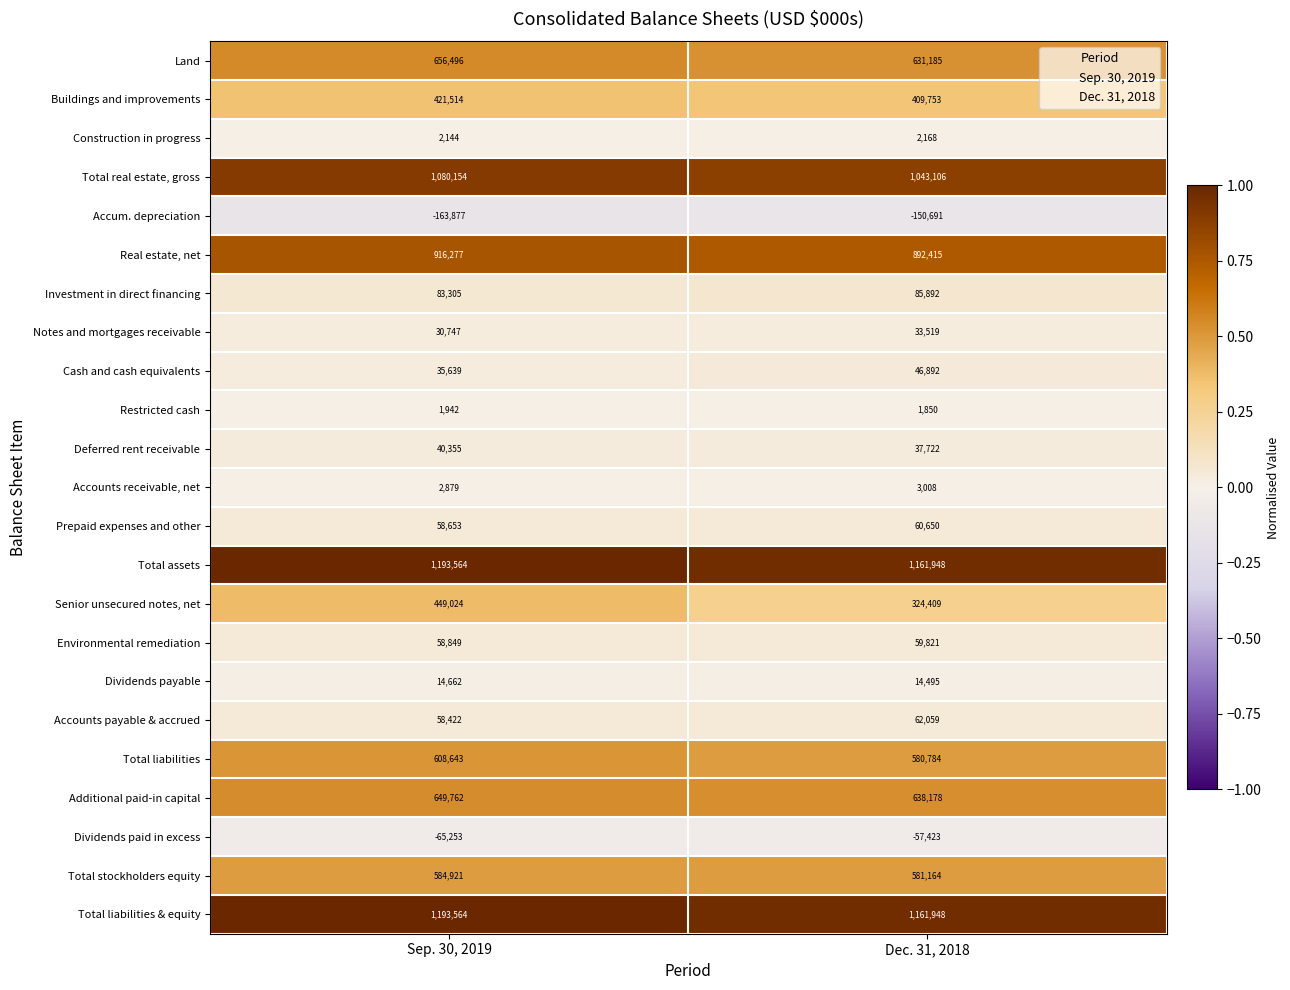

What is the total value across all series at Dec. 31, 2018?

7624852